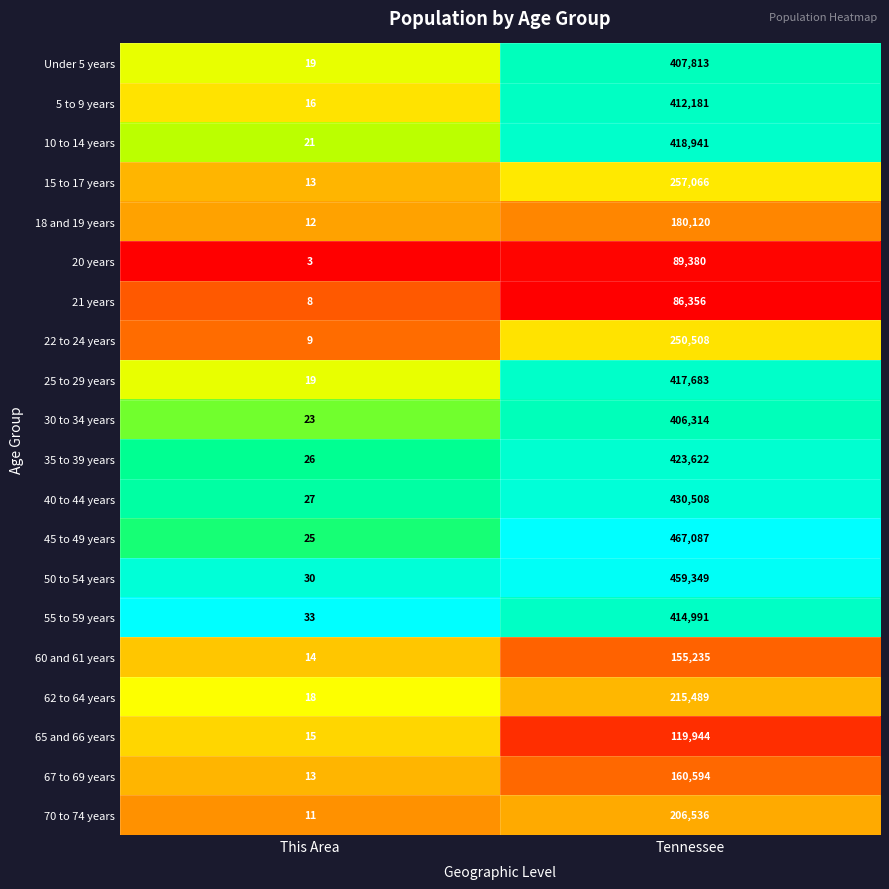

What is the total value across all series at This Area?

355